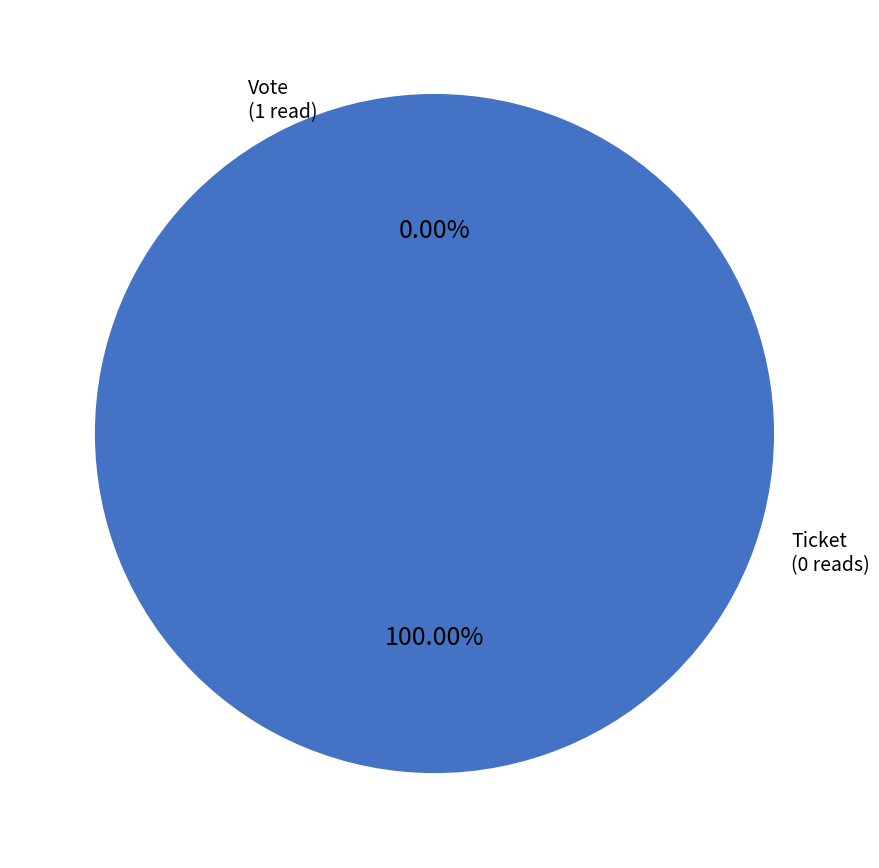

Do Vote (io_index=1) and Ticket (io_index=0) together represent more than half of the pie?

Yes